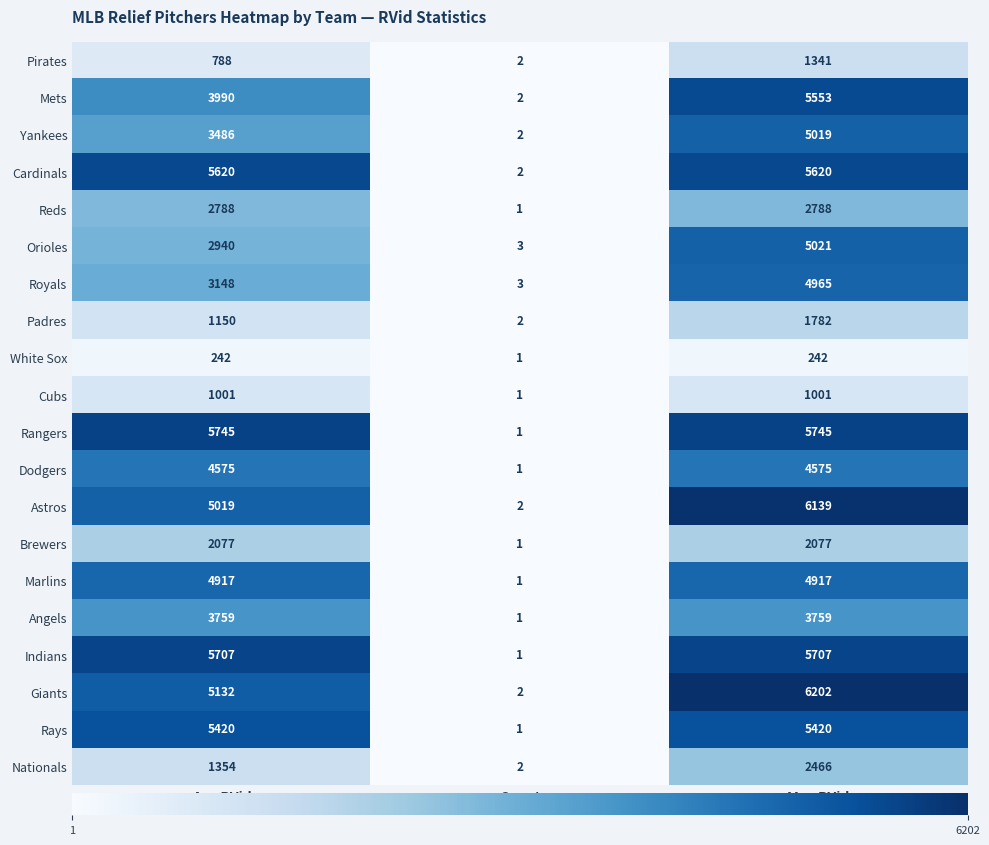

What is the difference between the Orioles values at Count and Max RVid?

5018